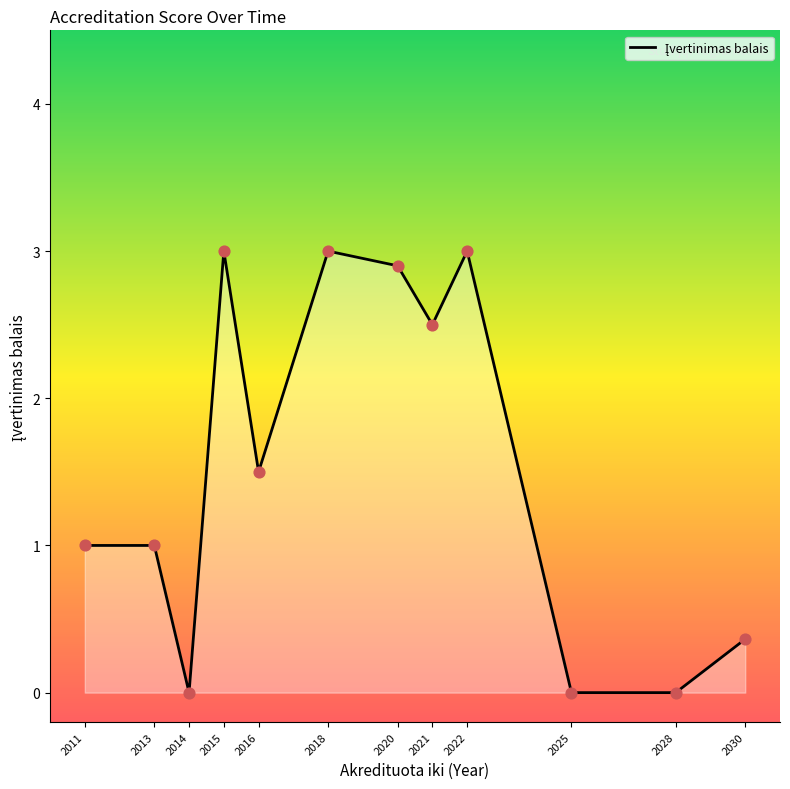

What is the change in value from 2011 to 2030?

-0.6